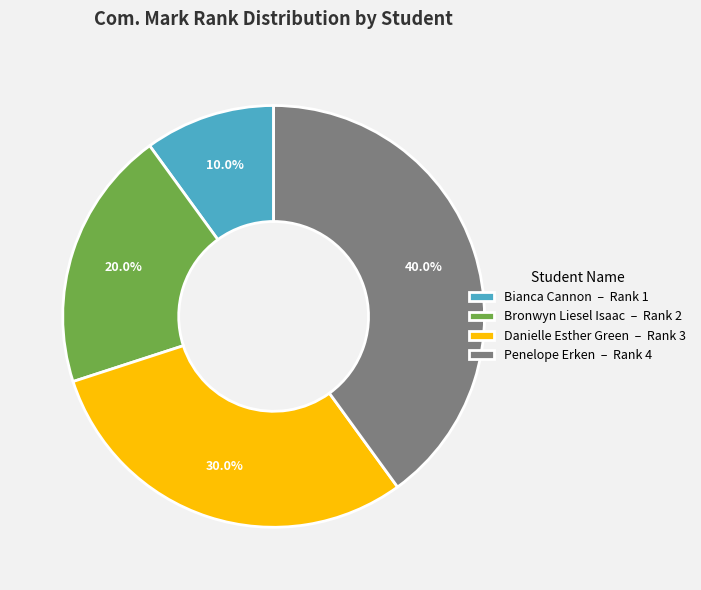

Count the number of slices in the pie.

4